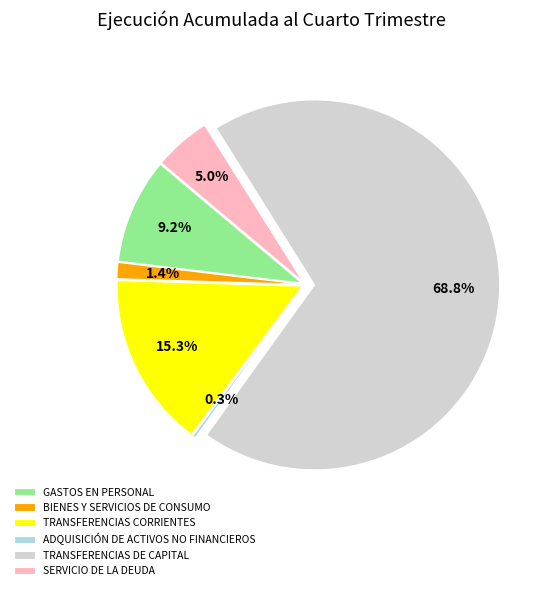

Does any single category account for the majority?

Yes